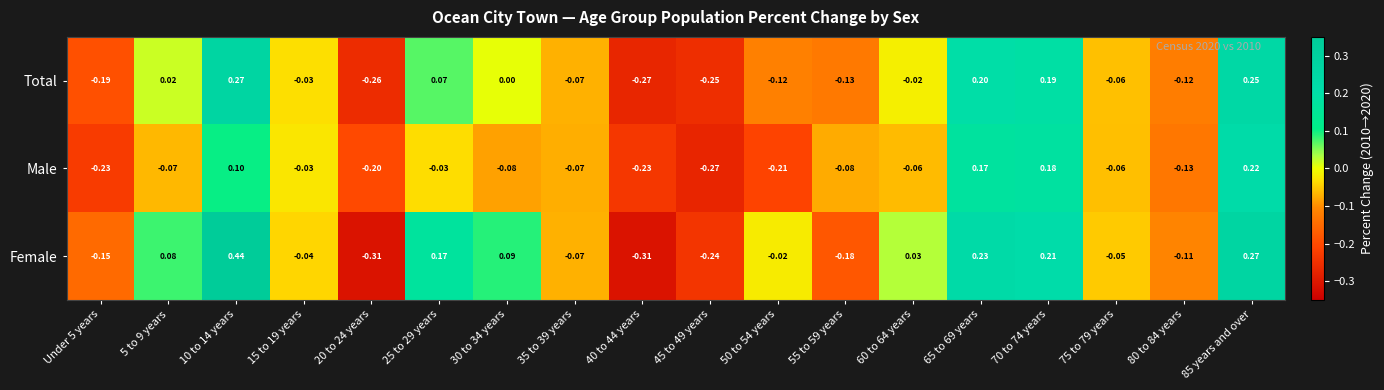

Rank the series by their maximum value, from highest to lowest.

Female, Total, Male